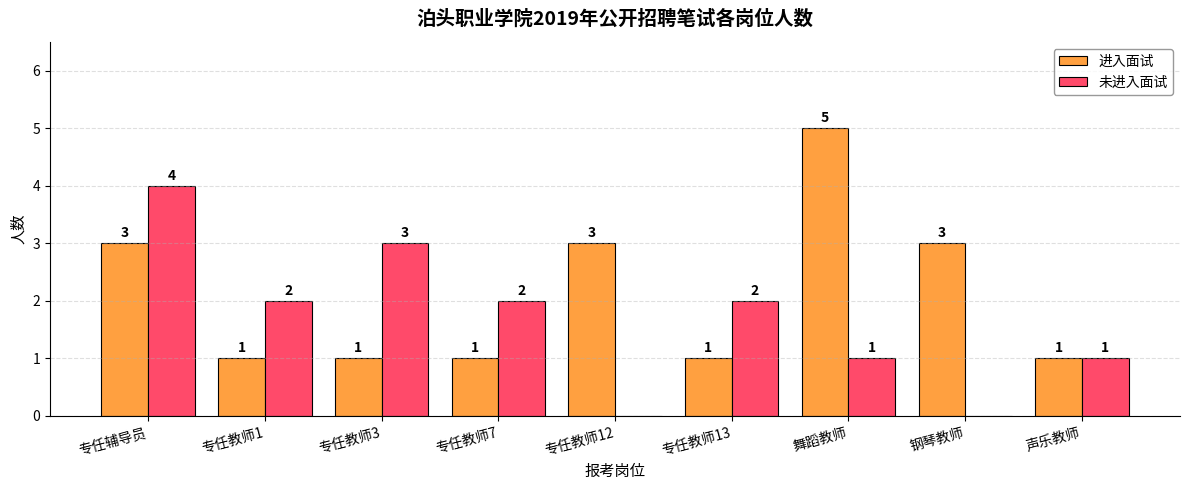

How many values in 未进入面试 are above zero?

7